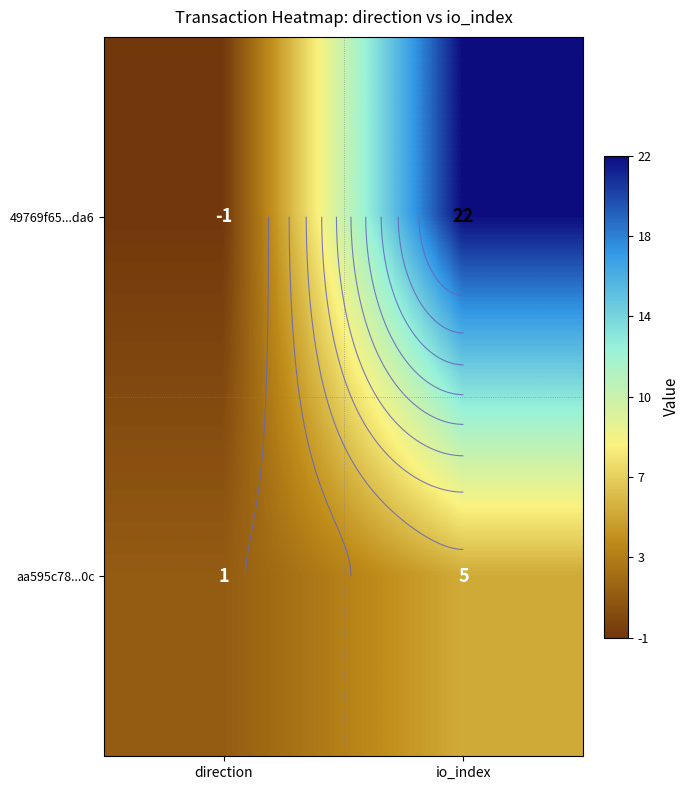

True or false: 49769f65...da6 has a value of 0 at direction.

False